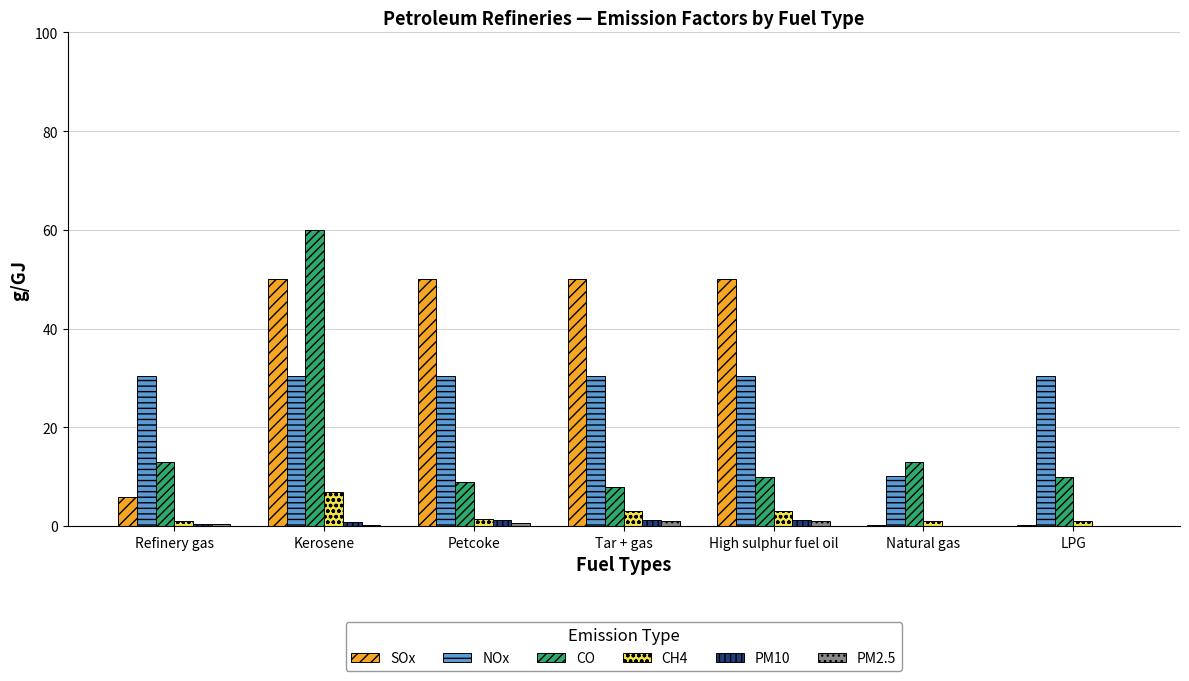

Which category has the highest value across all series?

Kerosene